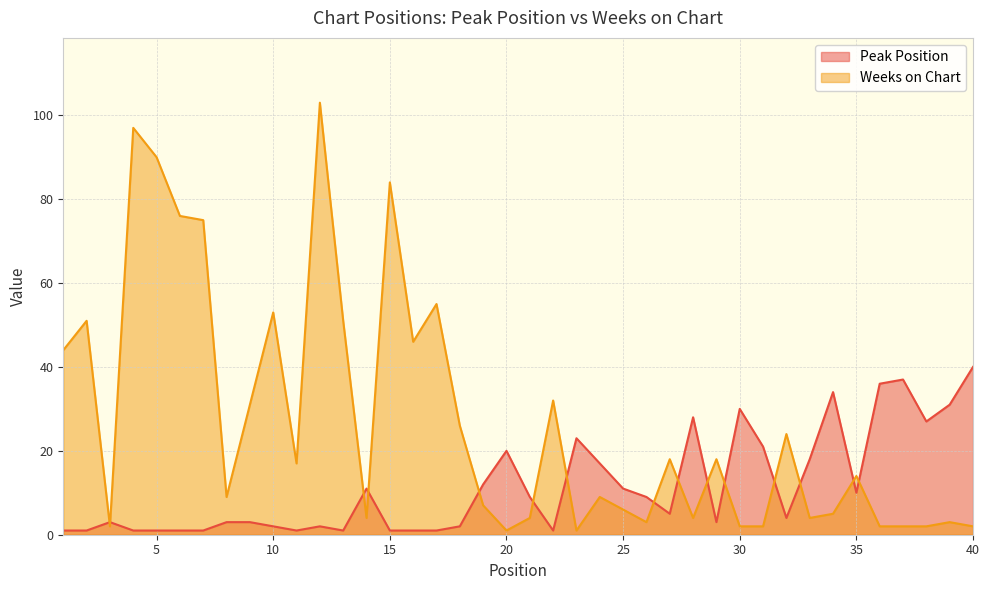

Which series has the largest total across all categories?

Weeks on Chart